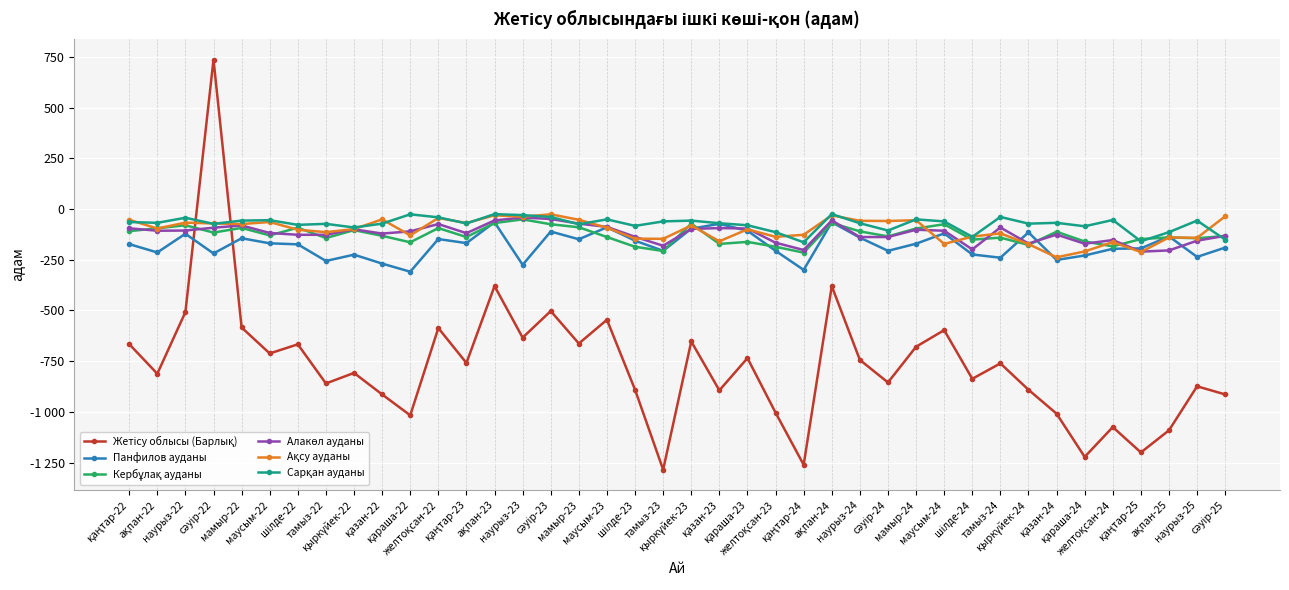

Rank the categories by Панфилов ауданы value from highest to lowest.

ақпан-23, ақпан-24, қазан-23, маусым-23, қыркүйек-23, қараша-23, сәуір-23, қыркүйек-24, маусым-24, наурыз-22, ақпан-25, наурыз-24, мамыр-22, желтоқсан-22, мамыр-23, шілде-23, қаңтар-23, маусым-22, мамыр-24, қаңтар-22, шілде-22, сәуір-25, қаңтар-25, желтоқсан-24, тамыз-23, желтоқсан-23, сәуір-24, ақпан-22, сәуір-22, шілде-24, қыркүйек-22, қараша-24, наурыз-25, тамыз-24, қазан-24, тамыз-22, қазан-22, наурыз-23, қаңтар-24, қараша-22